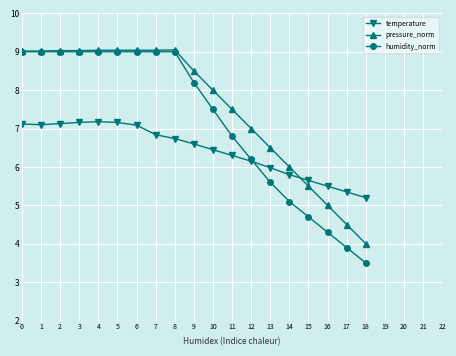

At which label does humidity_norm reach its minimum?

18